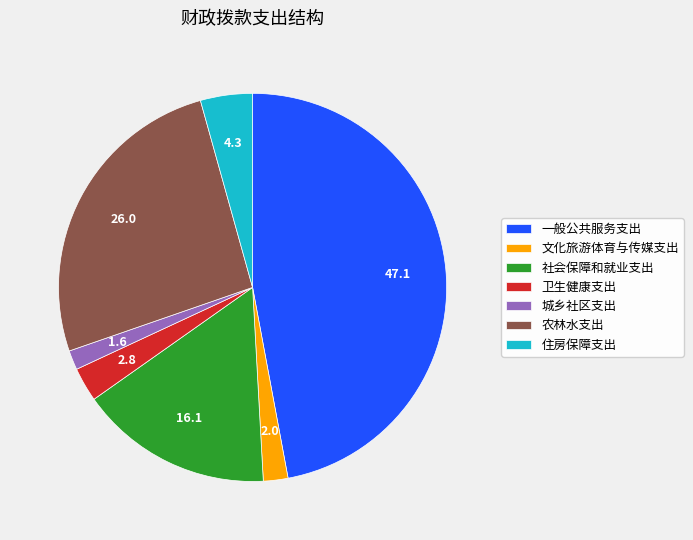

Which category has the biggest portion of the pie?

一般公共服务支出